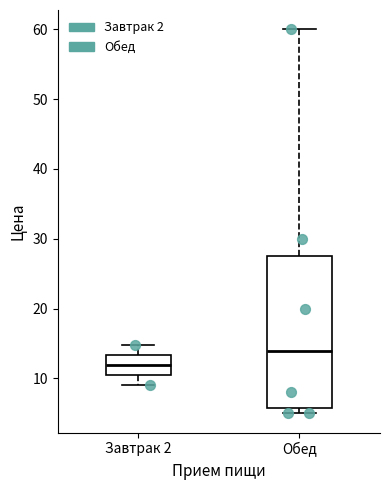

Reading left to right, read every box against the y-axis: the position of its median line, the range the box covers, and the ends of its whiskers. The values are not printed on the chart, so give them approximately, as read against the axis.

Завтрак 2: median 12, box 10 to 13, whiskers 9 to 15
Обед: median 14, box 6 to 28, whiskers 5 to 60